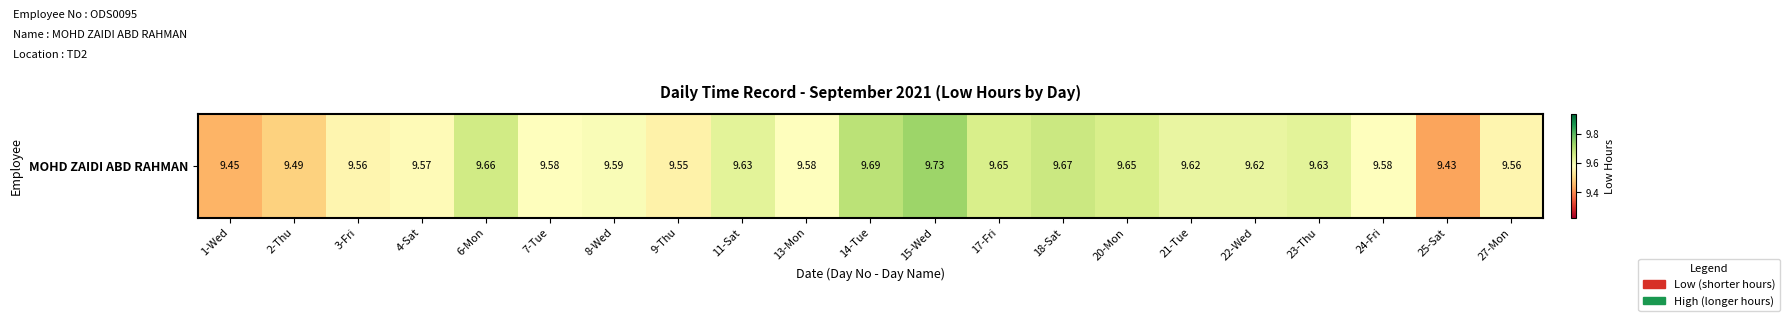

What is the change in value from 3-Fri to 25-Sat?

-0.1